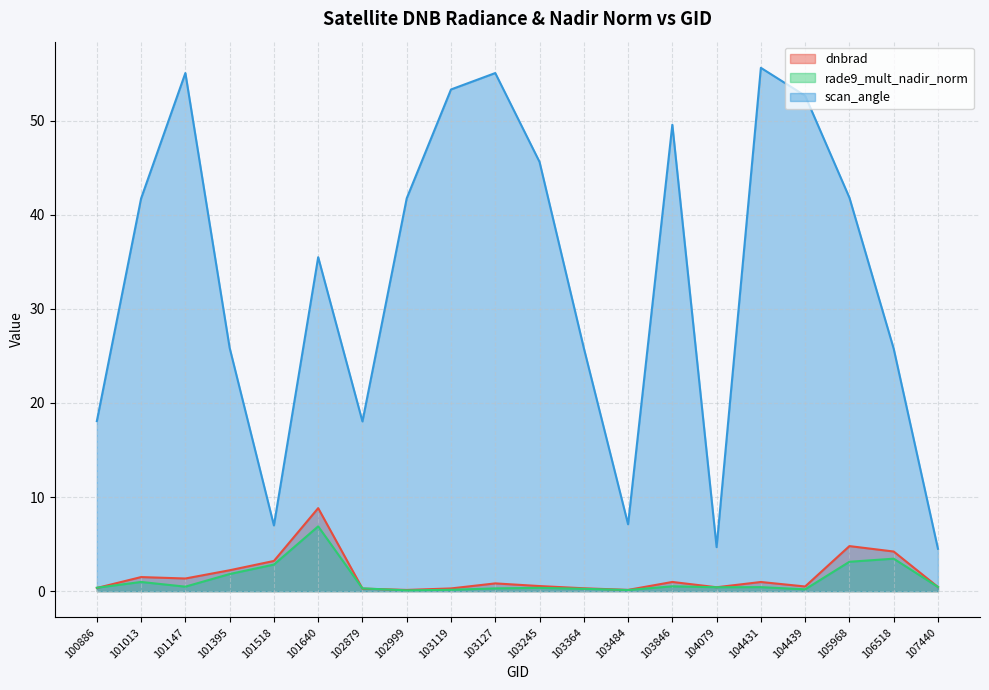

What are all the series names shown in the legend?

dnbrad, rade9_mult_nadir_norm, scan_angle